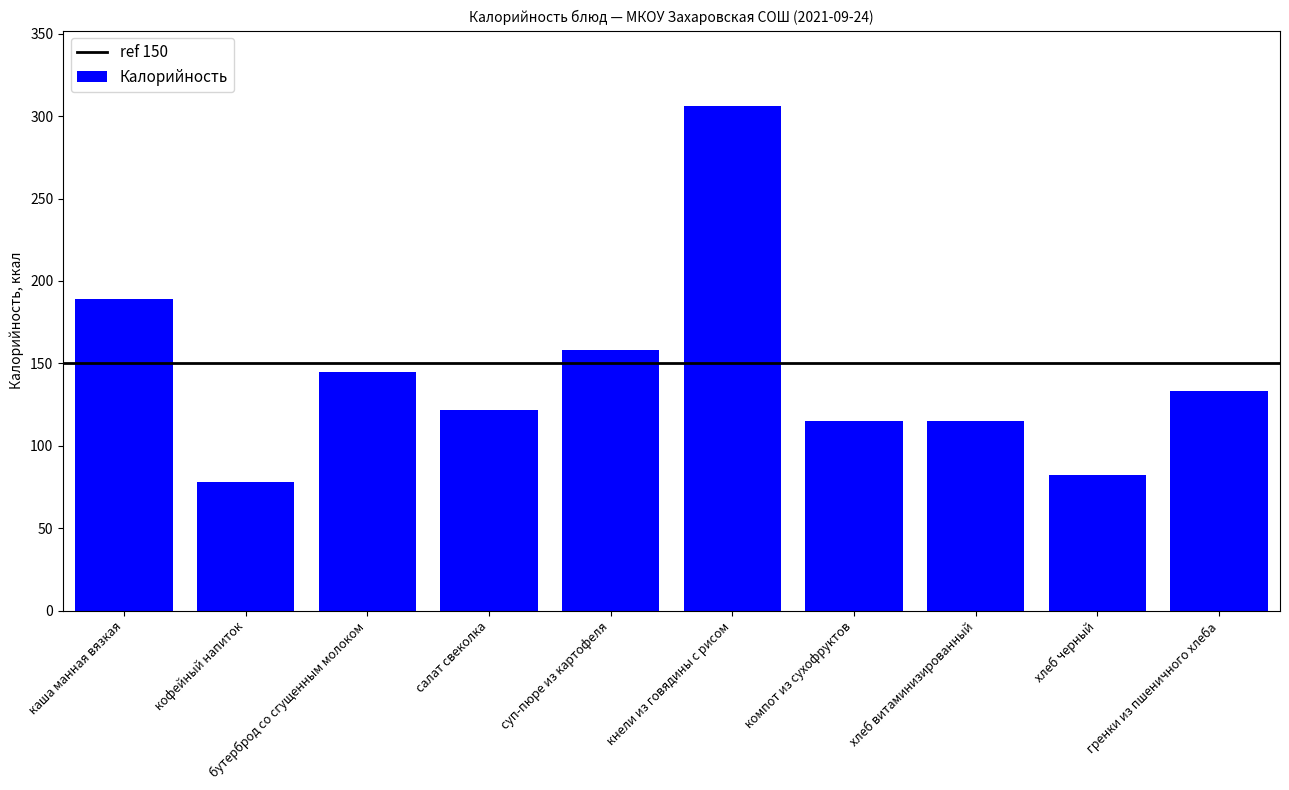

What is the greatest value displayed?

306